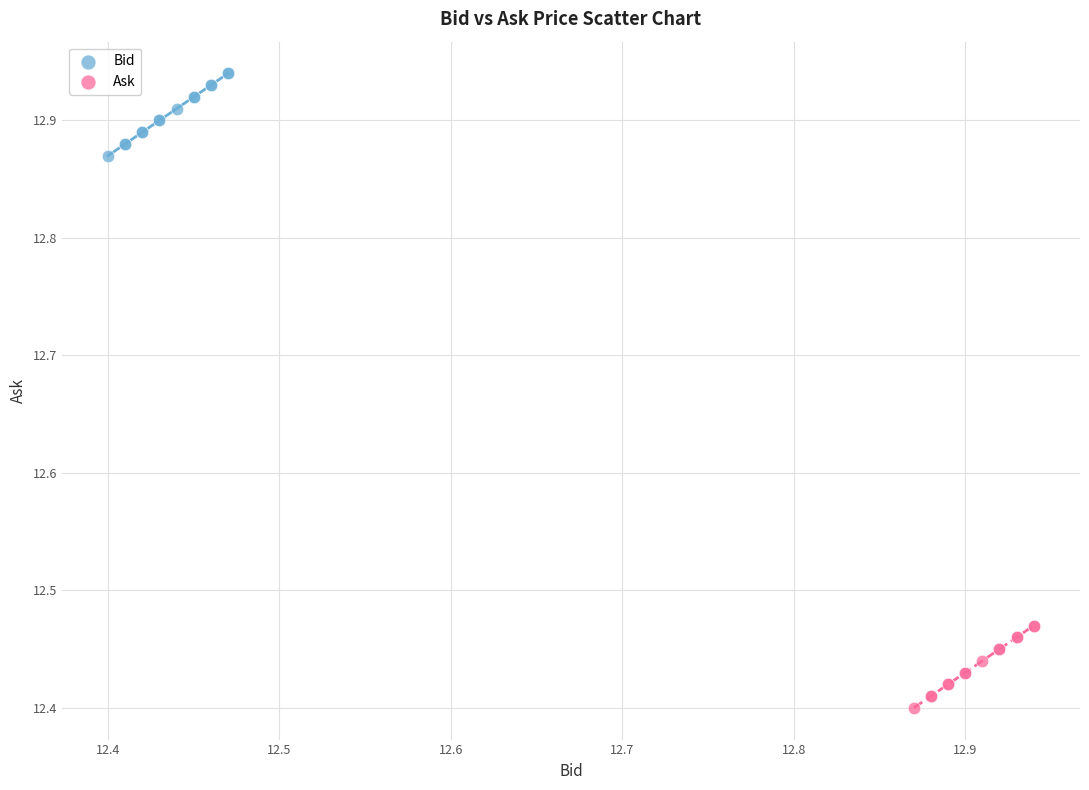

Which series reaches the minimum Y coordinate?

Ask